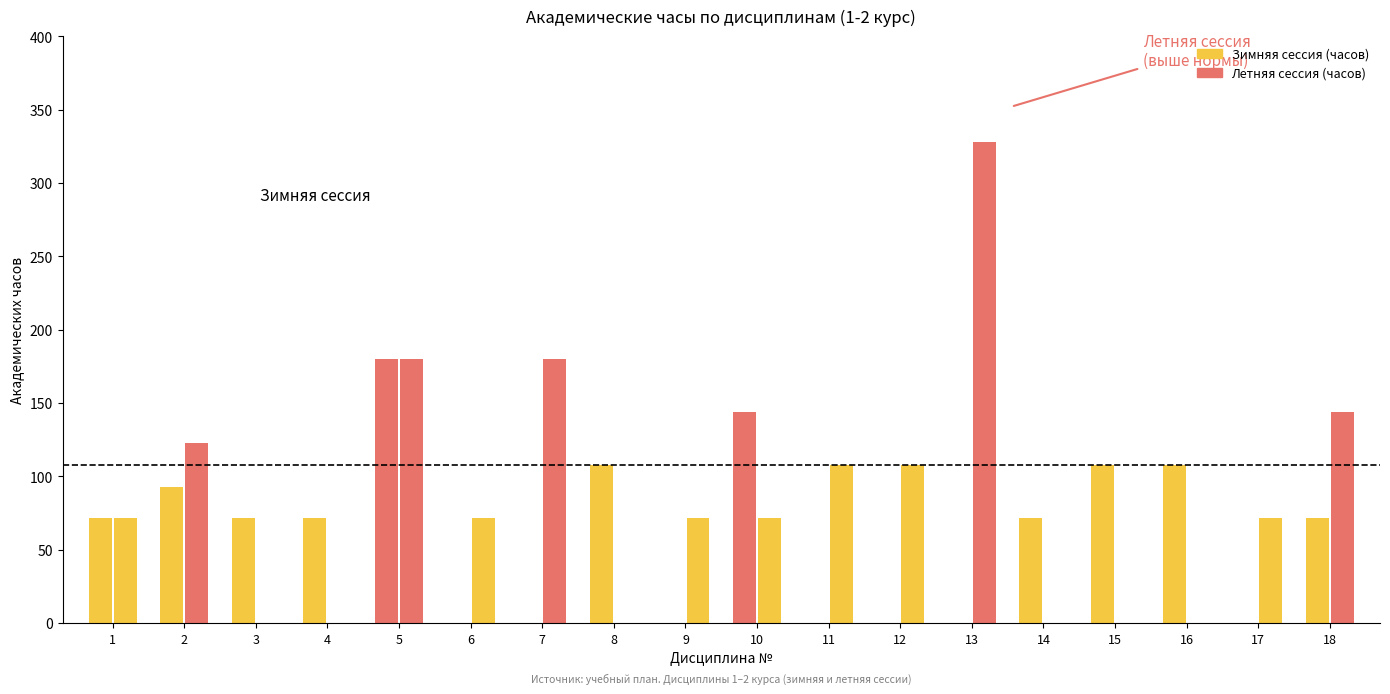

What are all the series names shown in the legend?

Зимняя сессия (часов), Летняя сессия (часов)